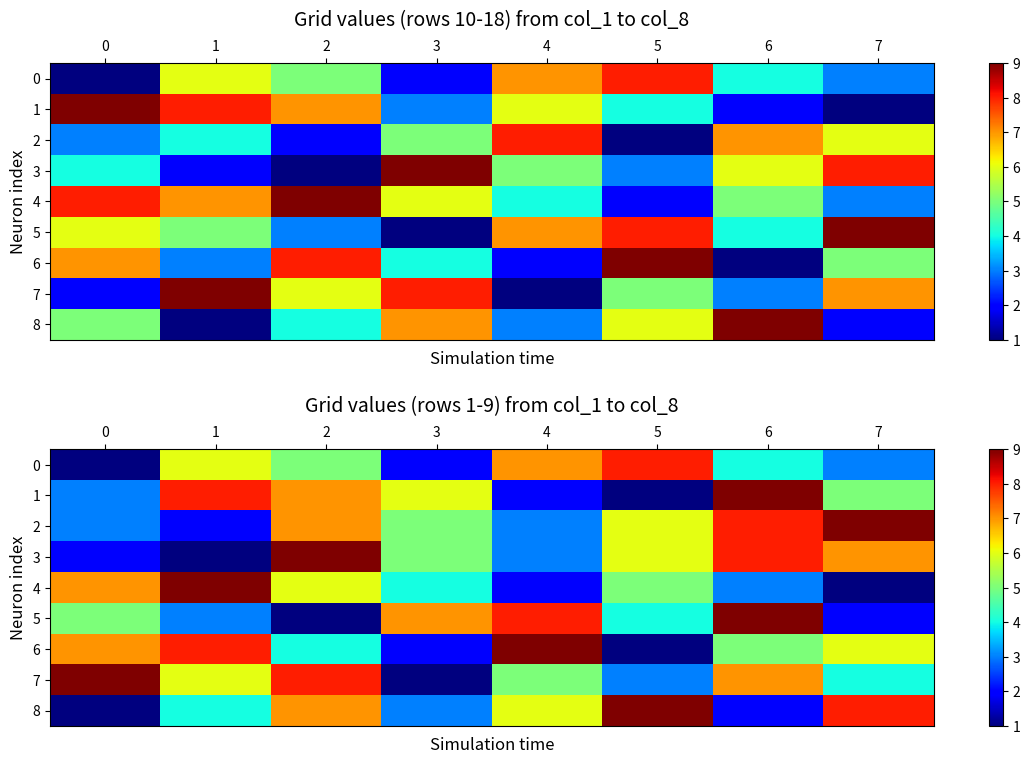

The value of 3 at 1 is 1. True or false?

True